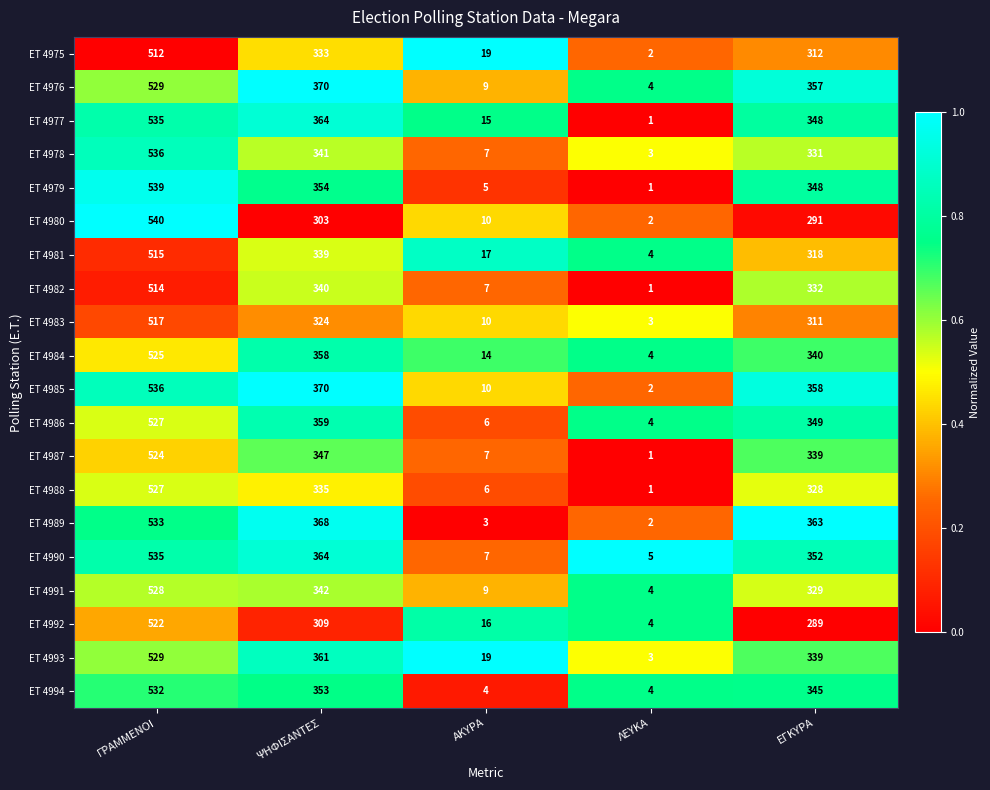

Is the value of ET 4975 at ΓΡΑΜΜΕΝΟΙ greater than the value of ET 4977 at ΛΕΥΚΑ?

Yes